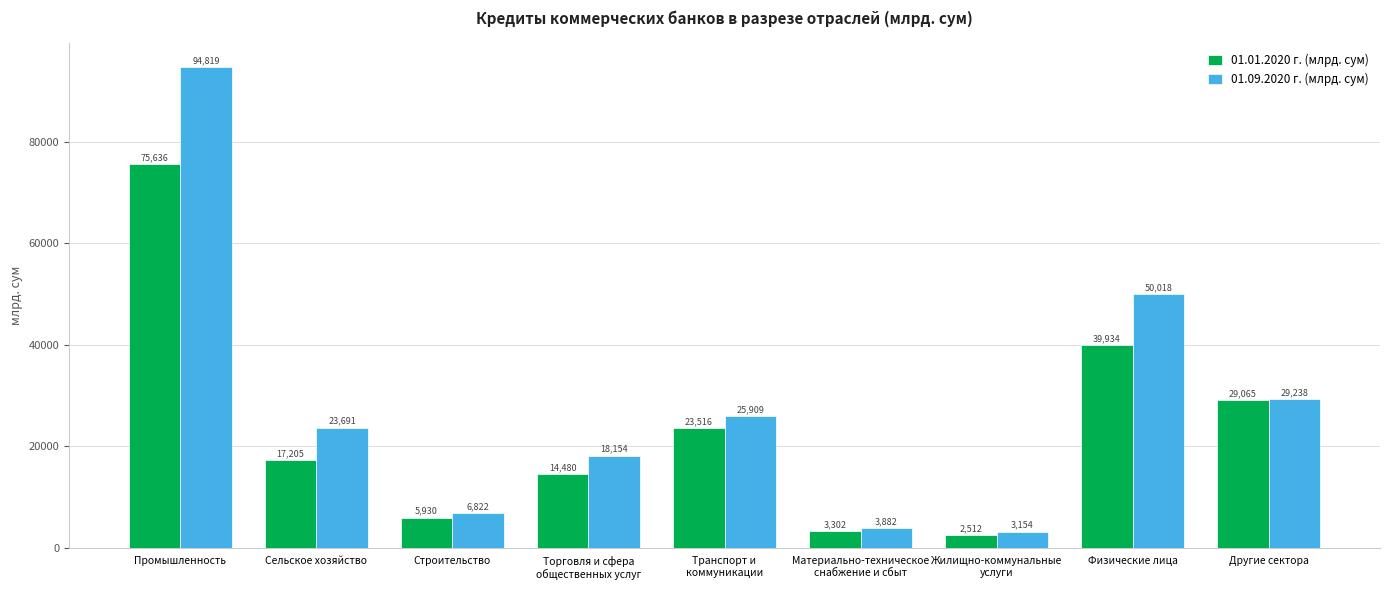

At how many categories does at least one series exceed 10005?

6